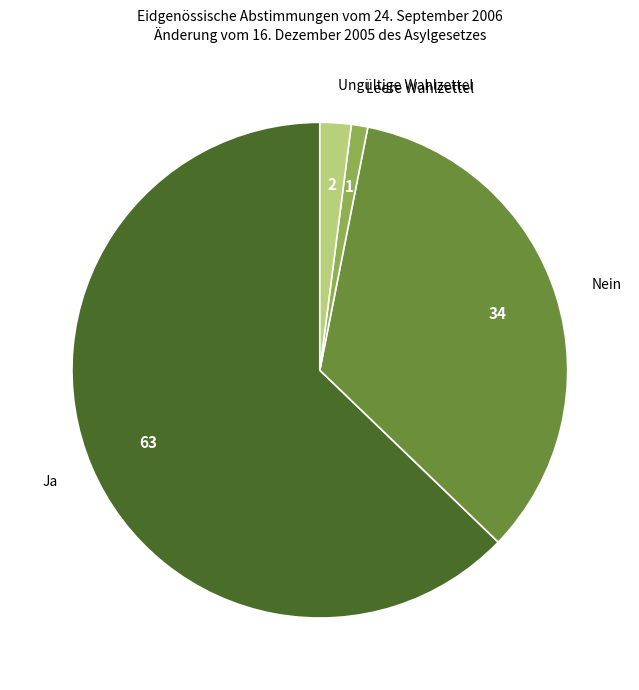

Which slice represents more than half of the pie?

Ja